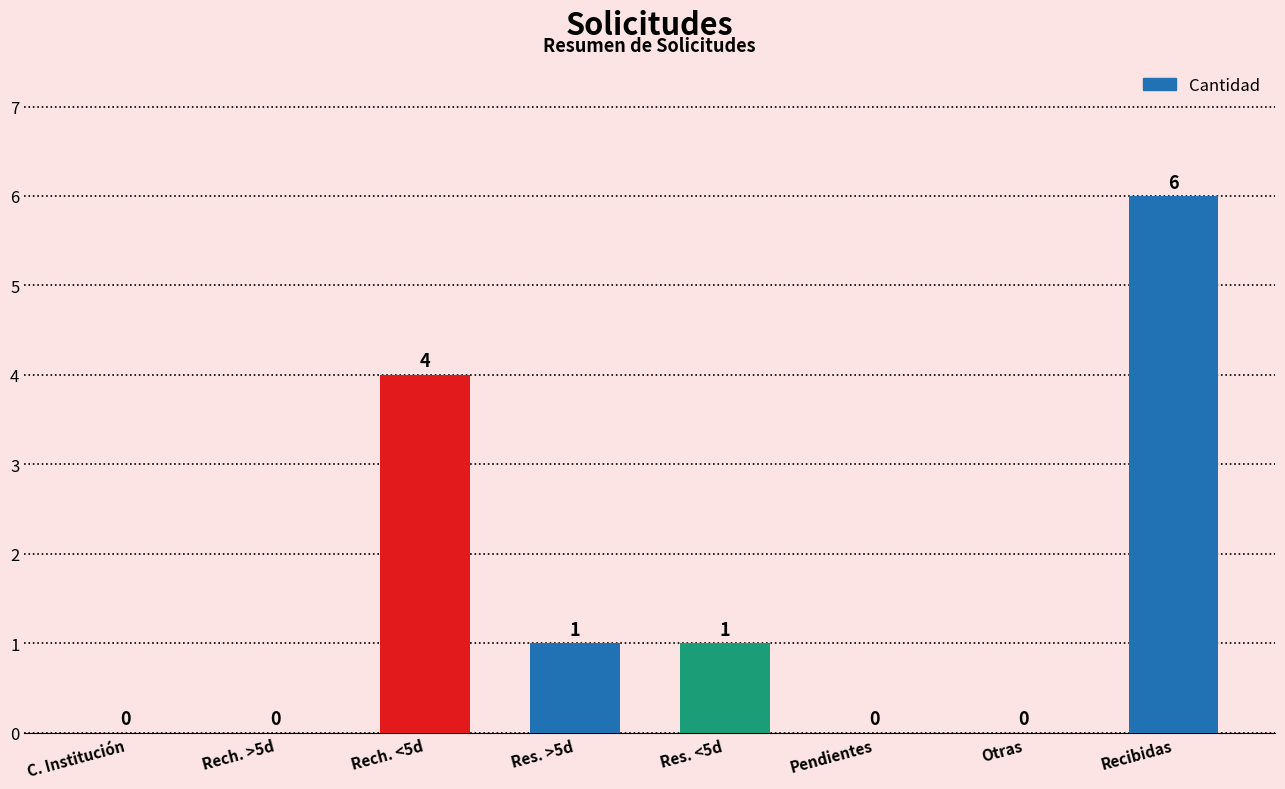

The value at C. Institución is 0. True or false?

True